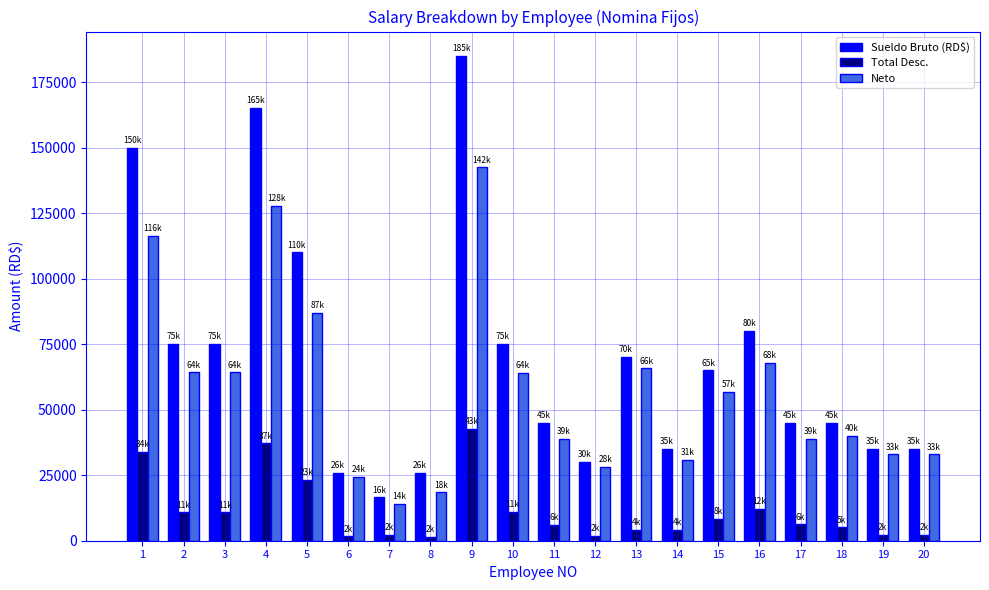

Rank the series by their maximum value, from highest to lowest.

Sueldo Bruto (RD$), Neto, Total Desc.